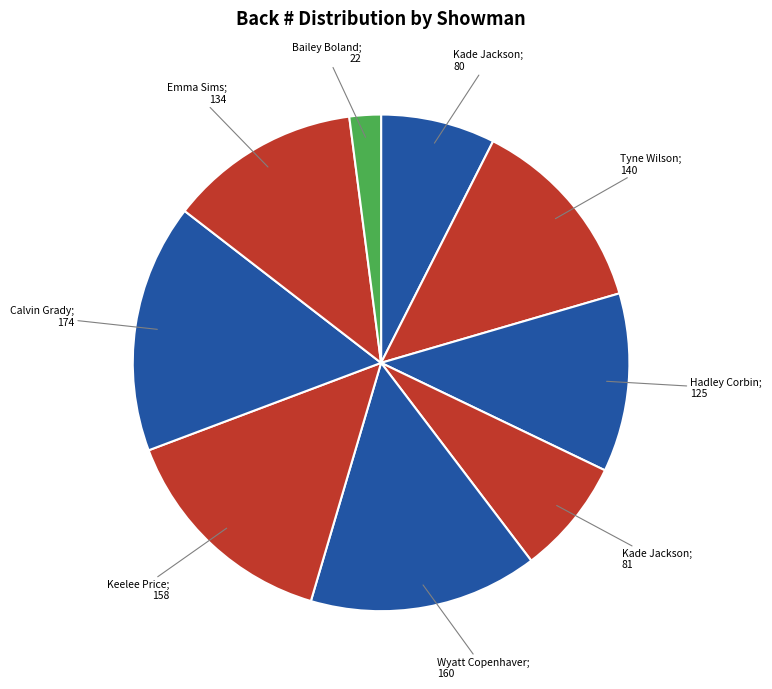

To the nearest percent, what is the difference between the largest and smallest slice percentages?

14%